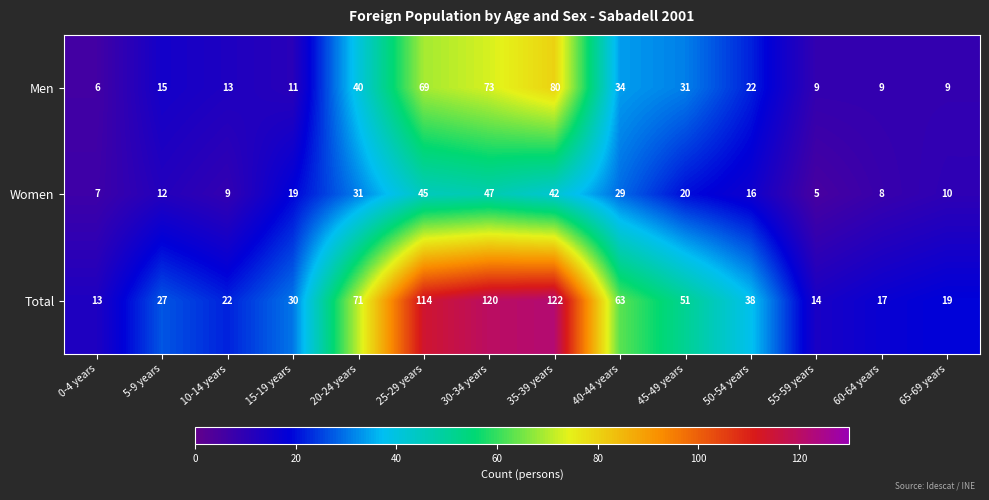

What is the sum of all Total values?

721